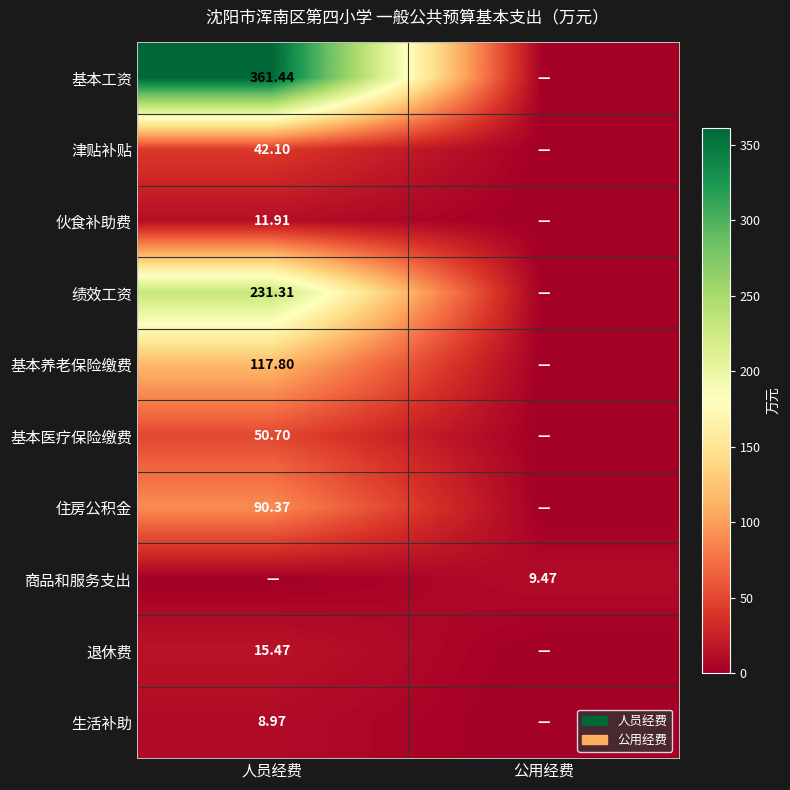

Is it true that 基本养老保险缴费 equals -76.4 at 公用经费?

False